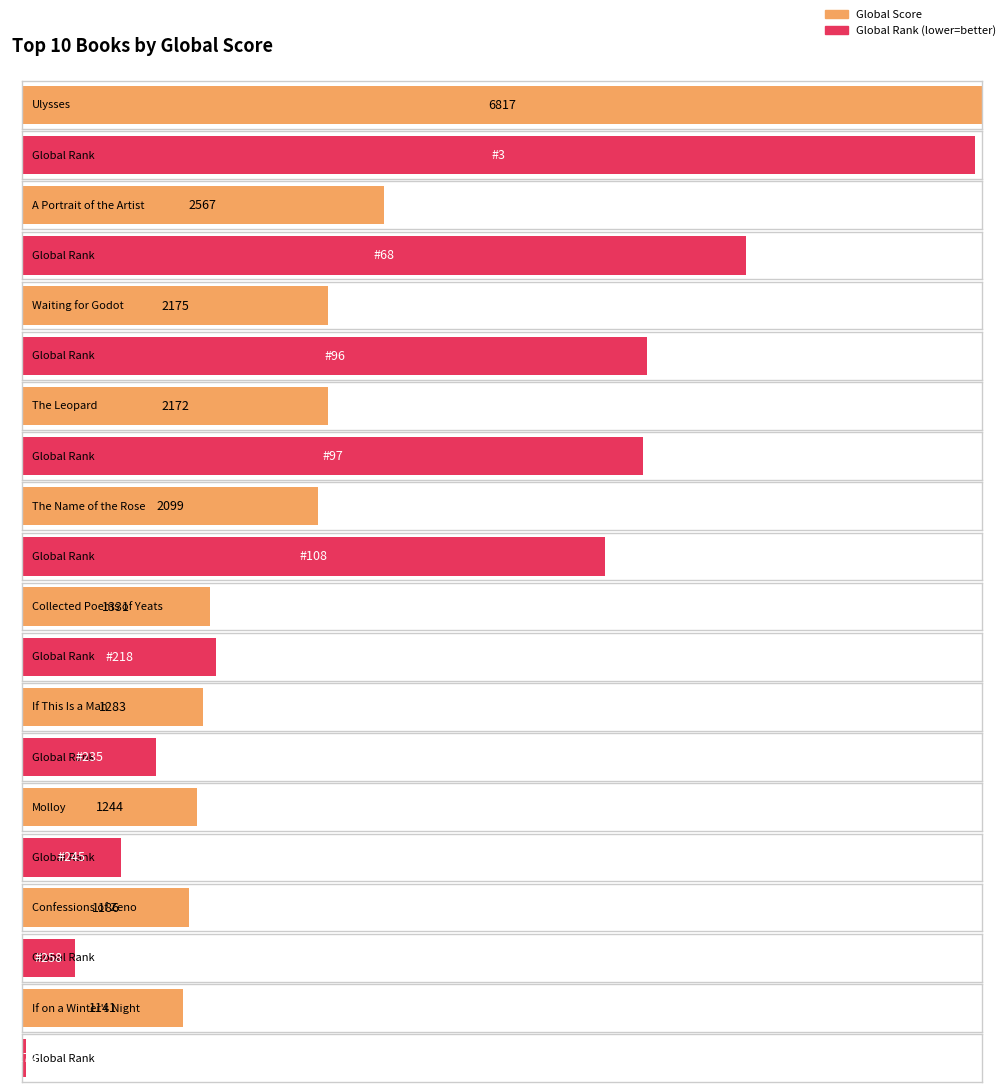

At which label does Average Score first exceed 2099?

Ulysses